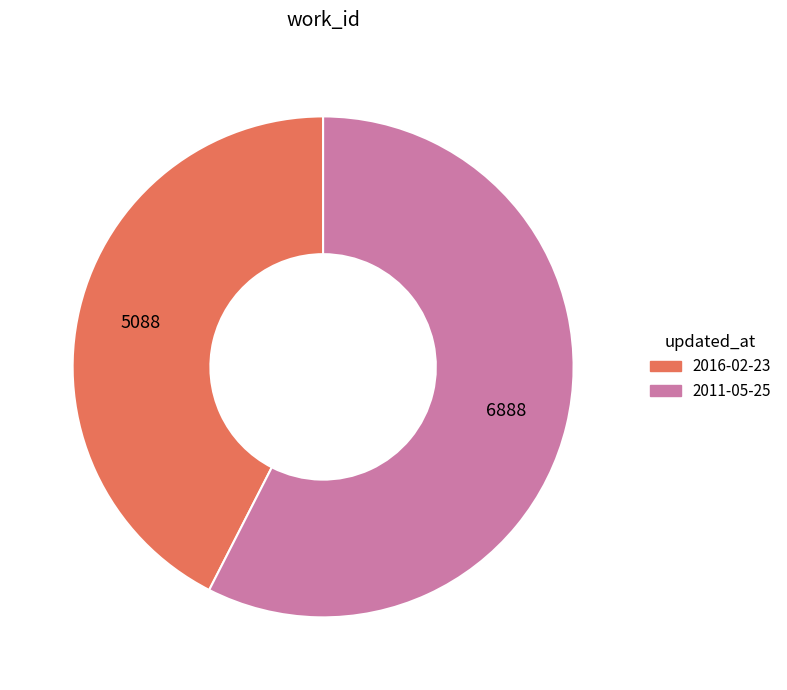

What is the largest slice in the pie chart?

2011-05-25